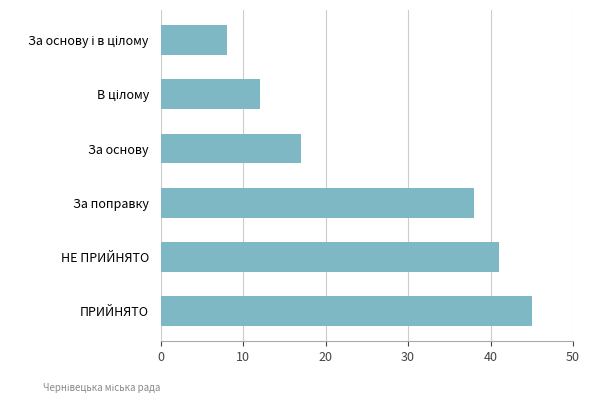

Where is the data nearest to the value 26?

За основу